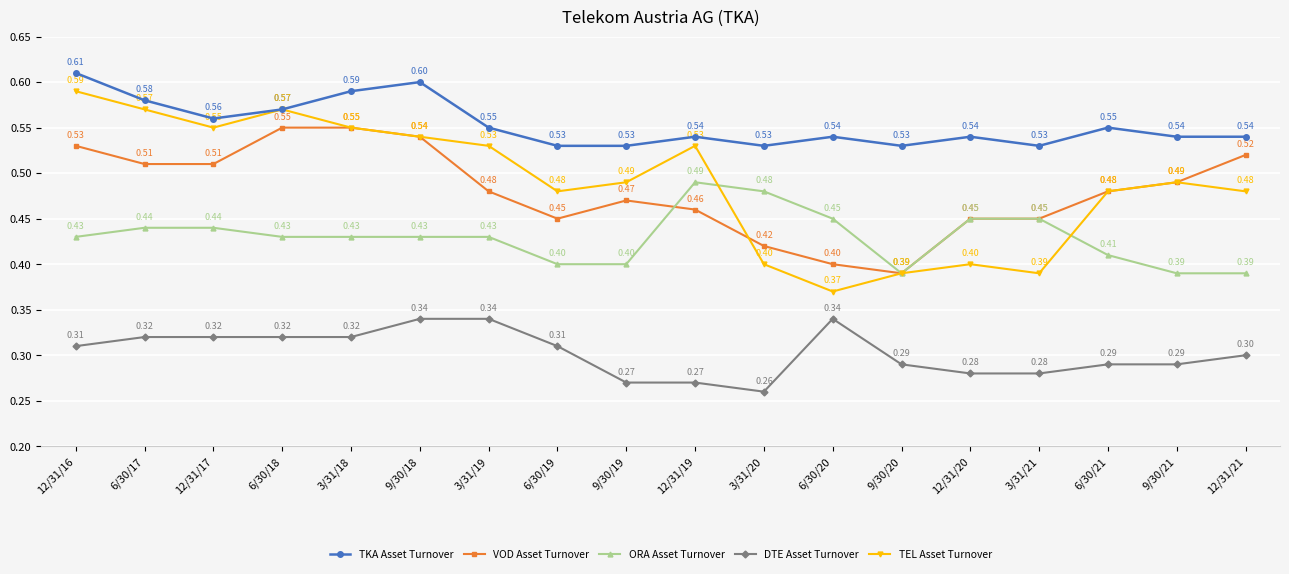

Is the value of TKA Asset Turnover at 12/31/17 greater than the value of ORA Asset Turnover at 12/31/21?

Yes